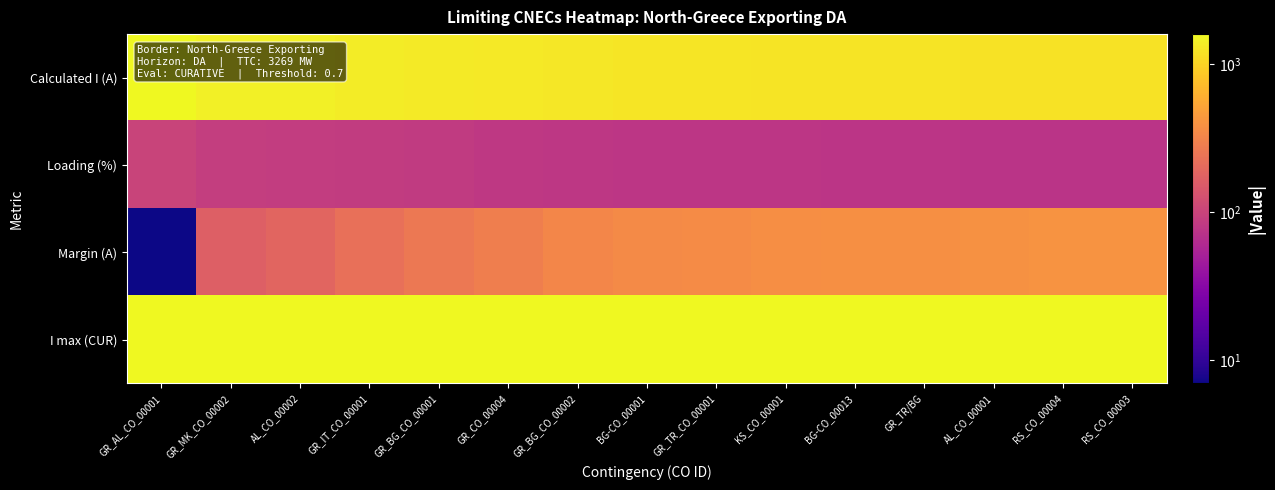

Which label corresponds to the smallest value in the chart?

GR_AL_CO_00001